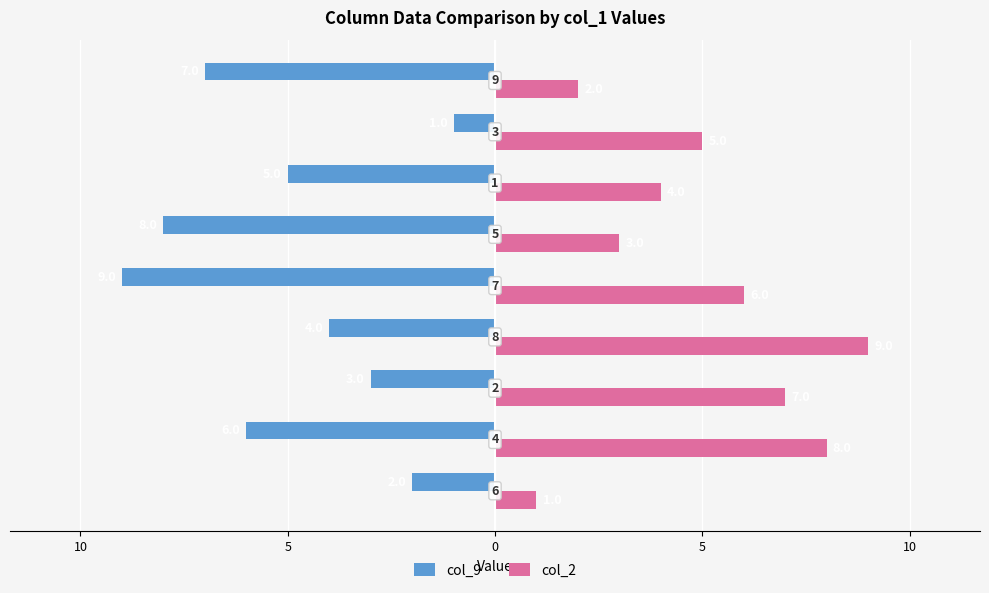

What are all the series names shown in the legend?

col_9, col_2